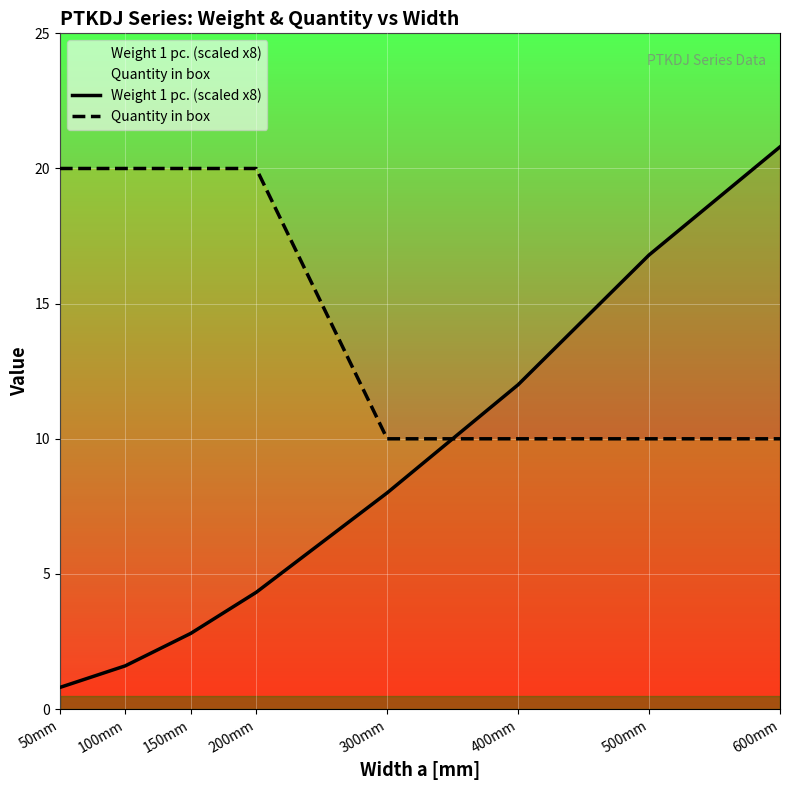

At which label is Quantity in box closest to 15?

50mm